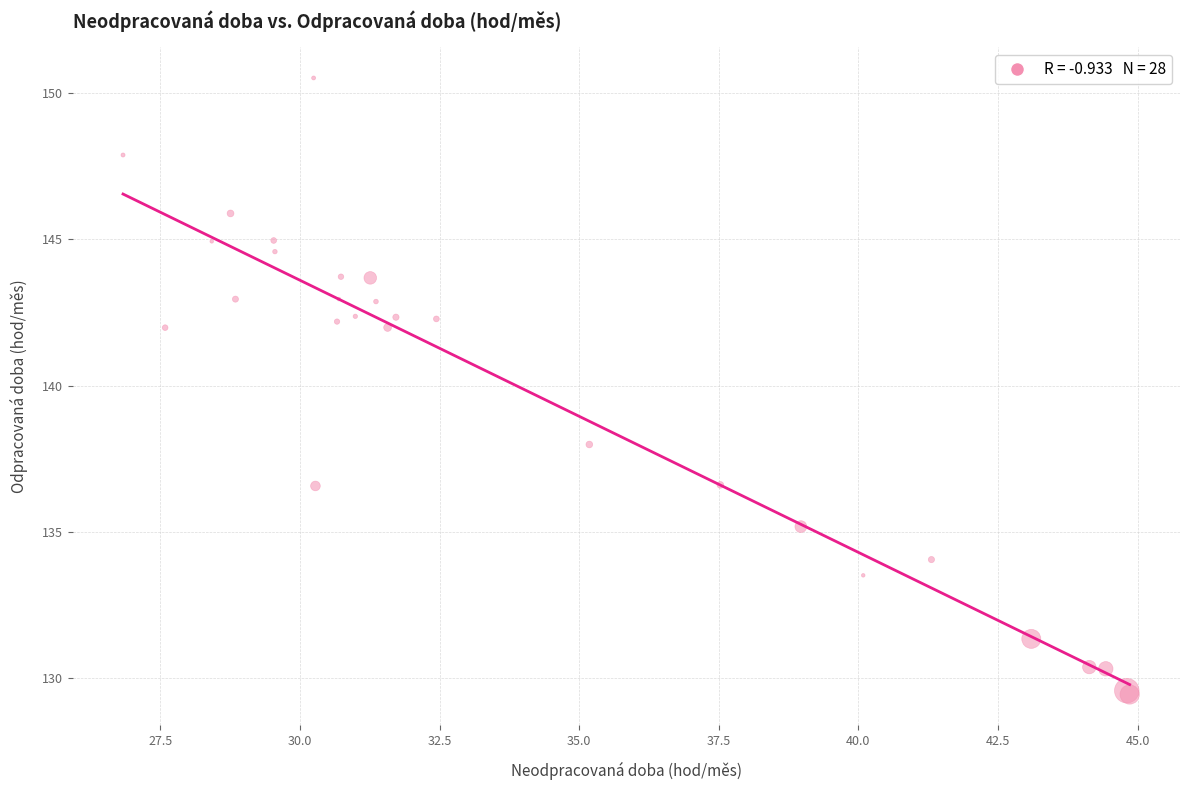

What Y value in the scatter plot is closest to 139?

138.0